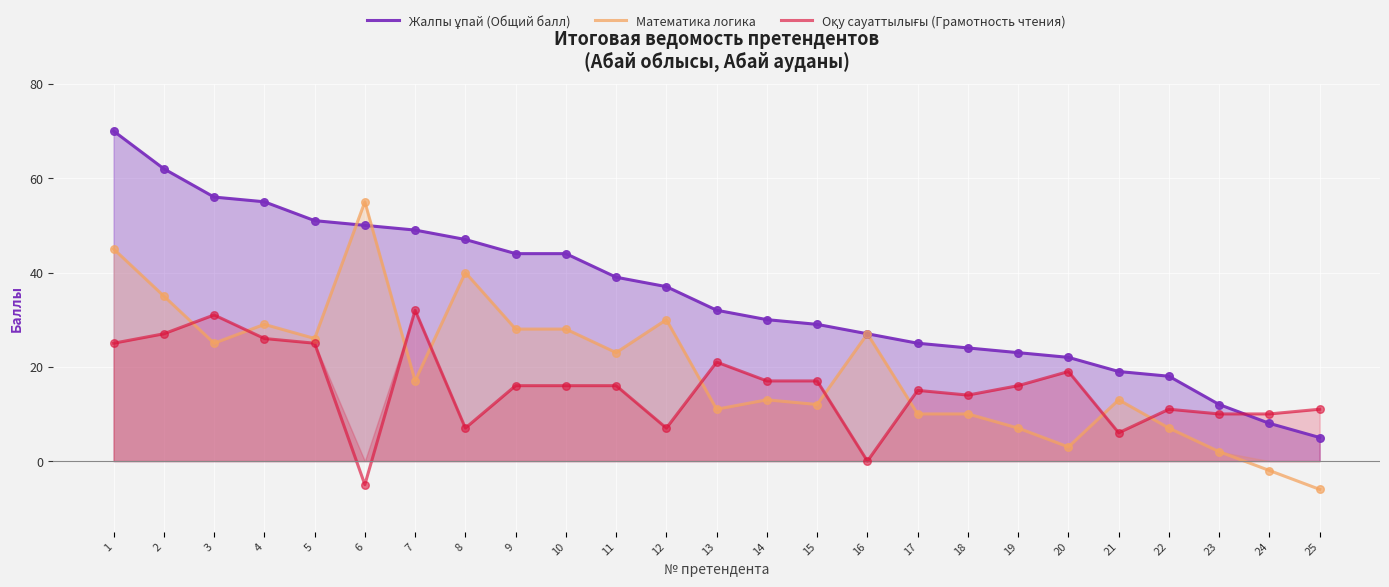

What is the total value across all series at 21?

38